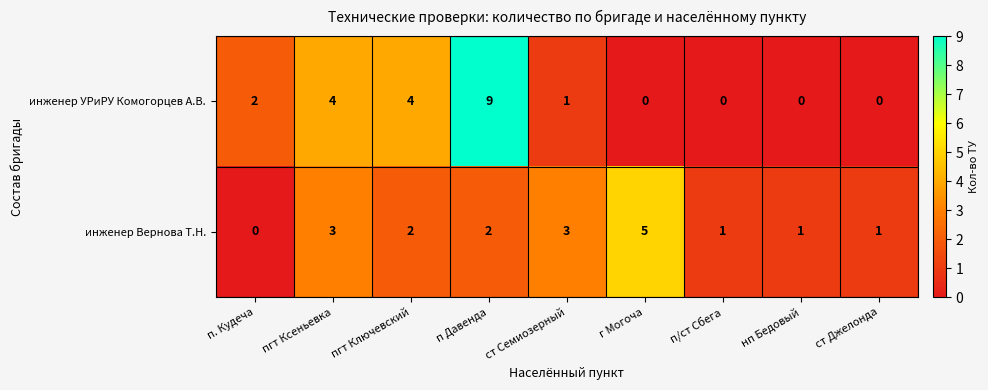

How many categories are shown in the chart?

9